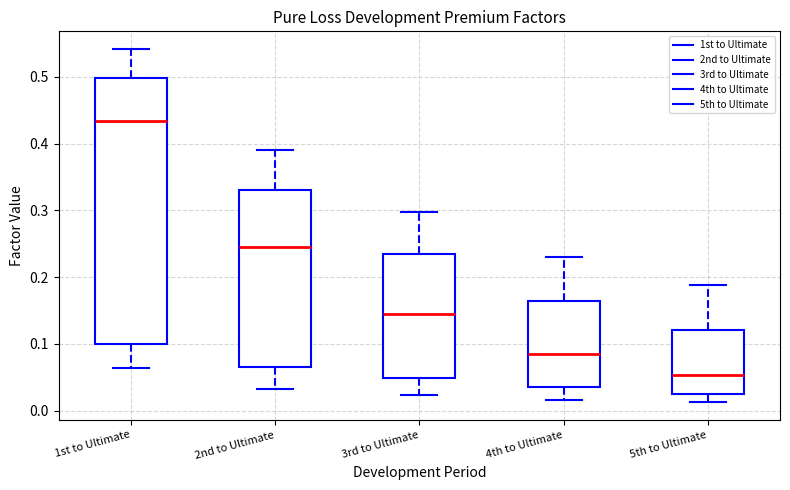

Which box's median line is the lowest?

5th to Ultimate